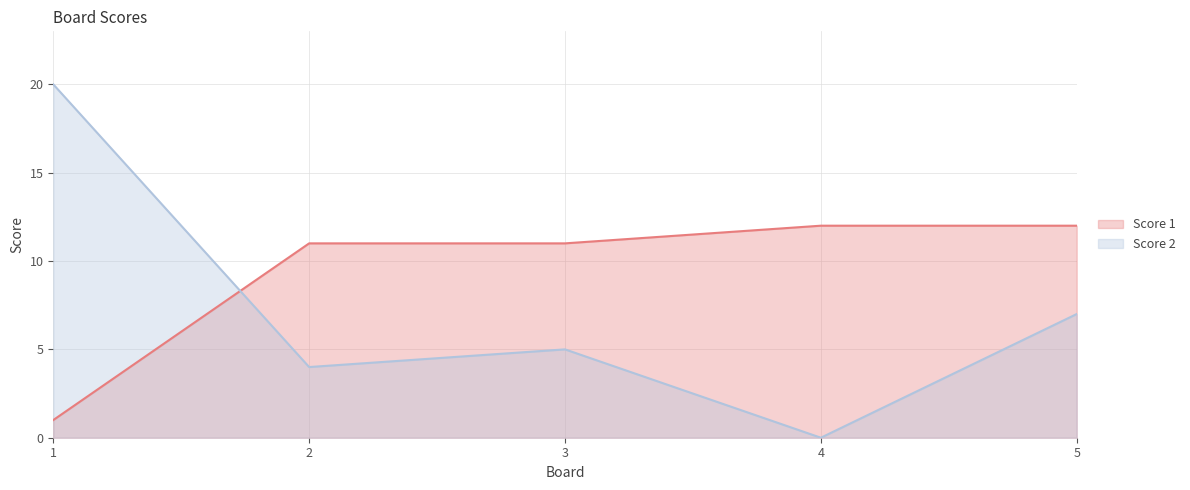

At how many categories does at least one series exceed 13?

1